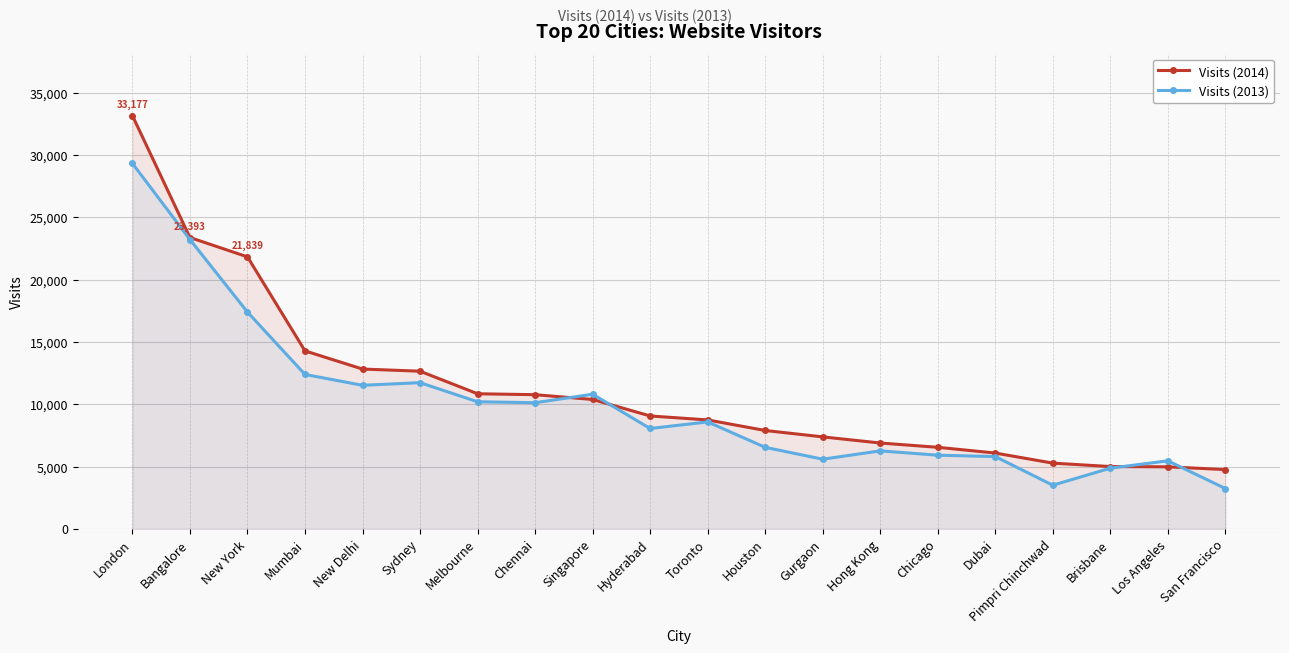

What is the value of the Visits (2014) point at the 13th from the left?

7386